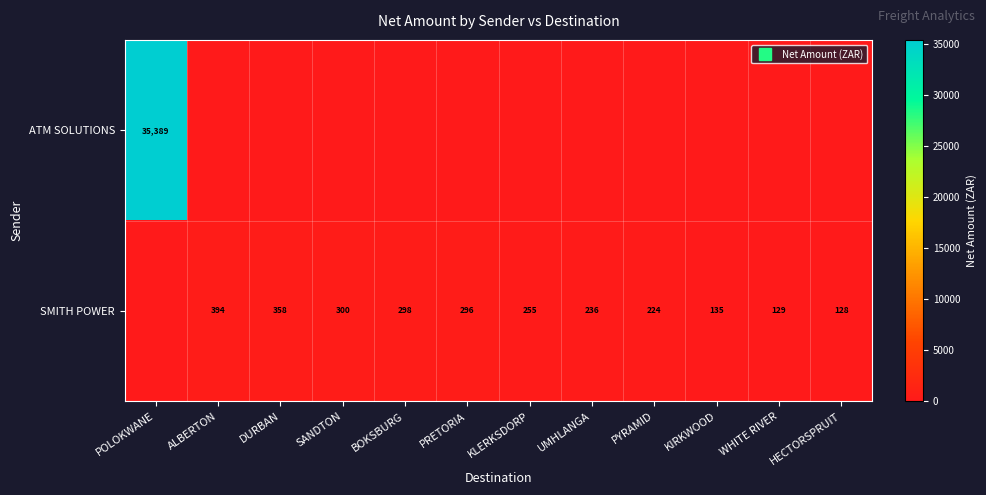

Which series changed the most between PRETORIA and WHITE RIVER?

SMITH POWER